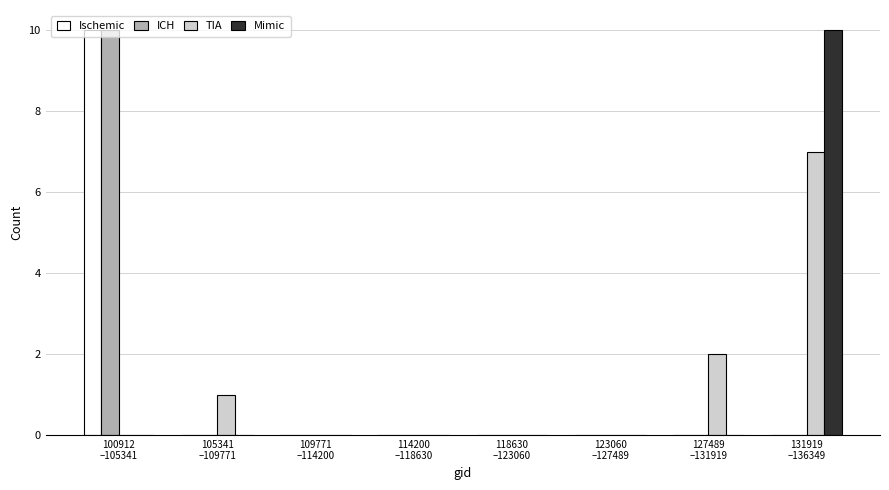

What is the highest value of the ICH series?

10